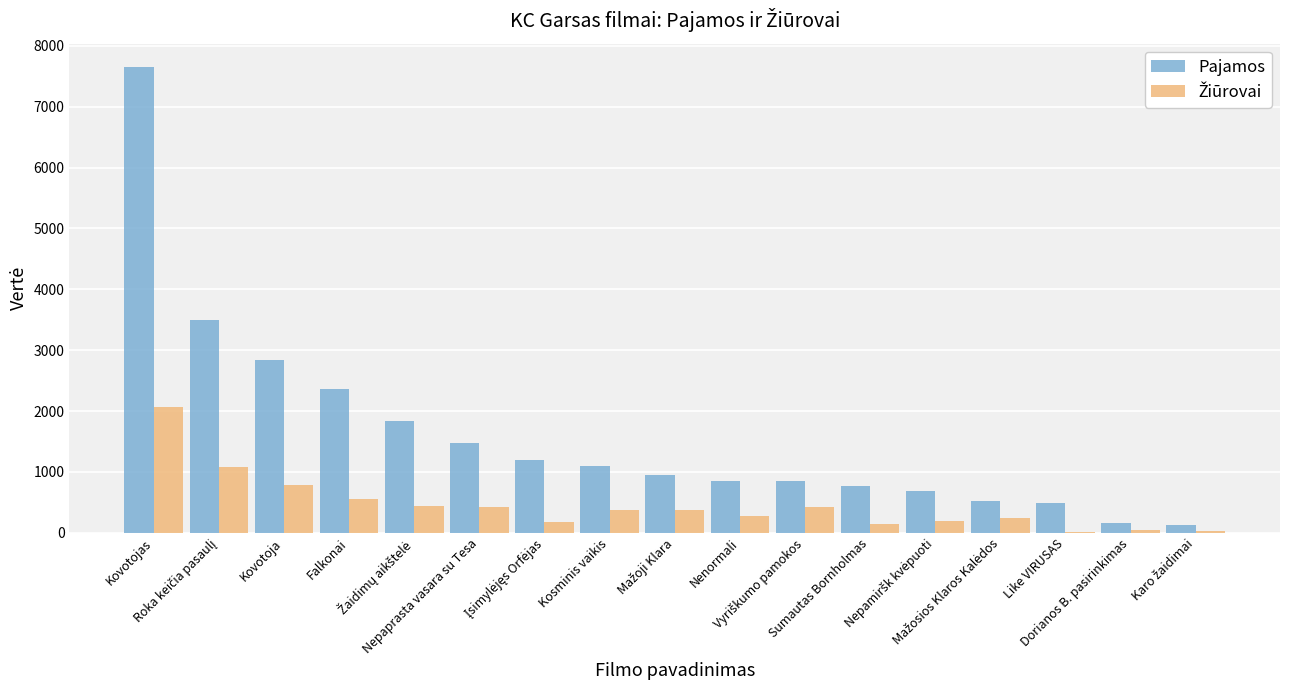

Count the number of data series in this chart.

2